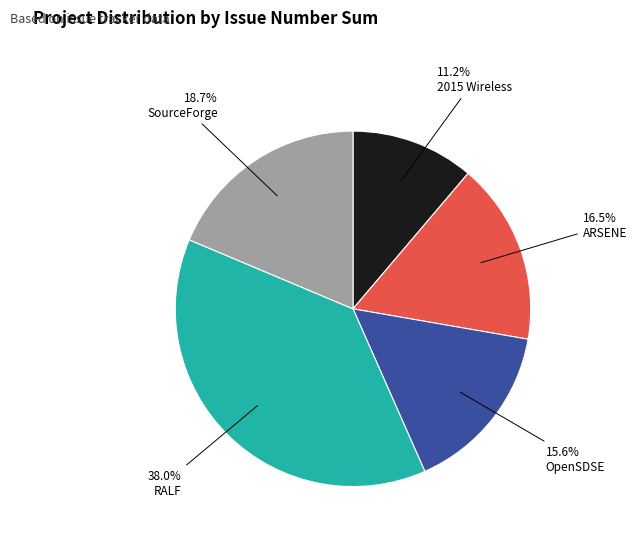

Does any single category account for the majority?

No